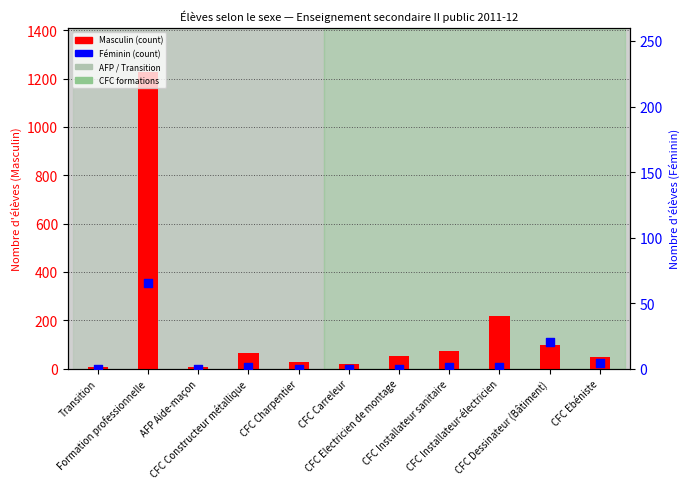

What is the total value across all series at CFC Charpentier?

29